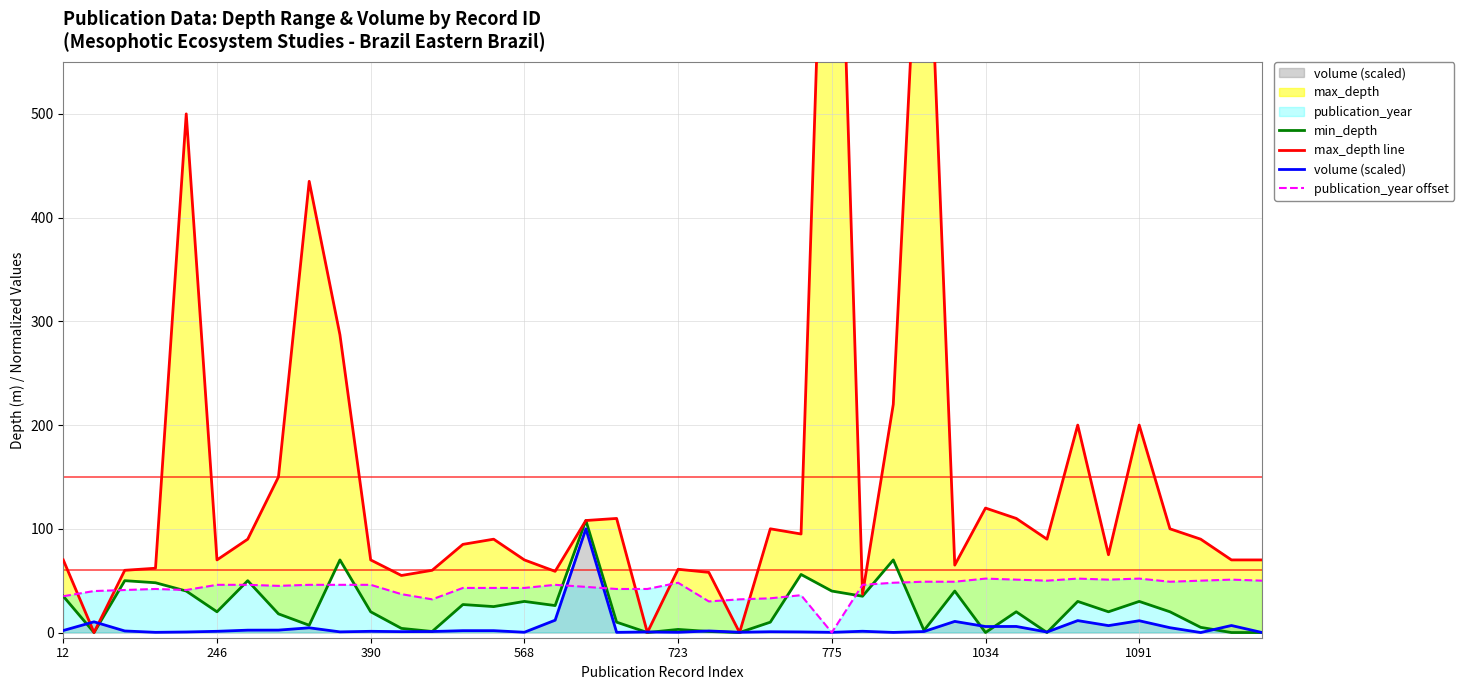

Is it true that publication_year offset equals 25.3 at 1034?

False